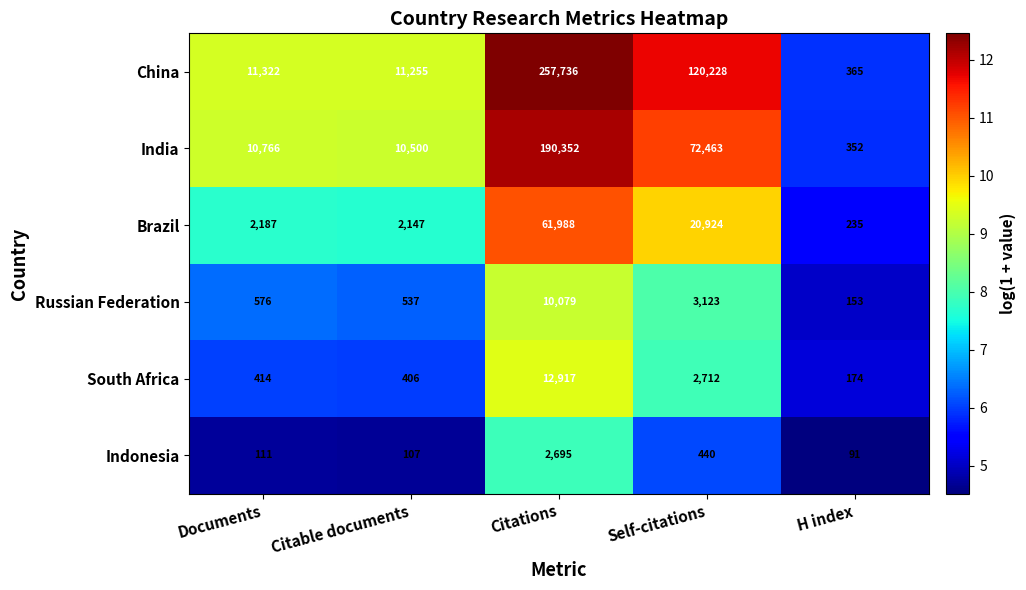

True or false: China has a value of 3692 at Documents.

False